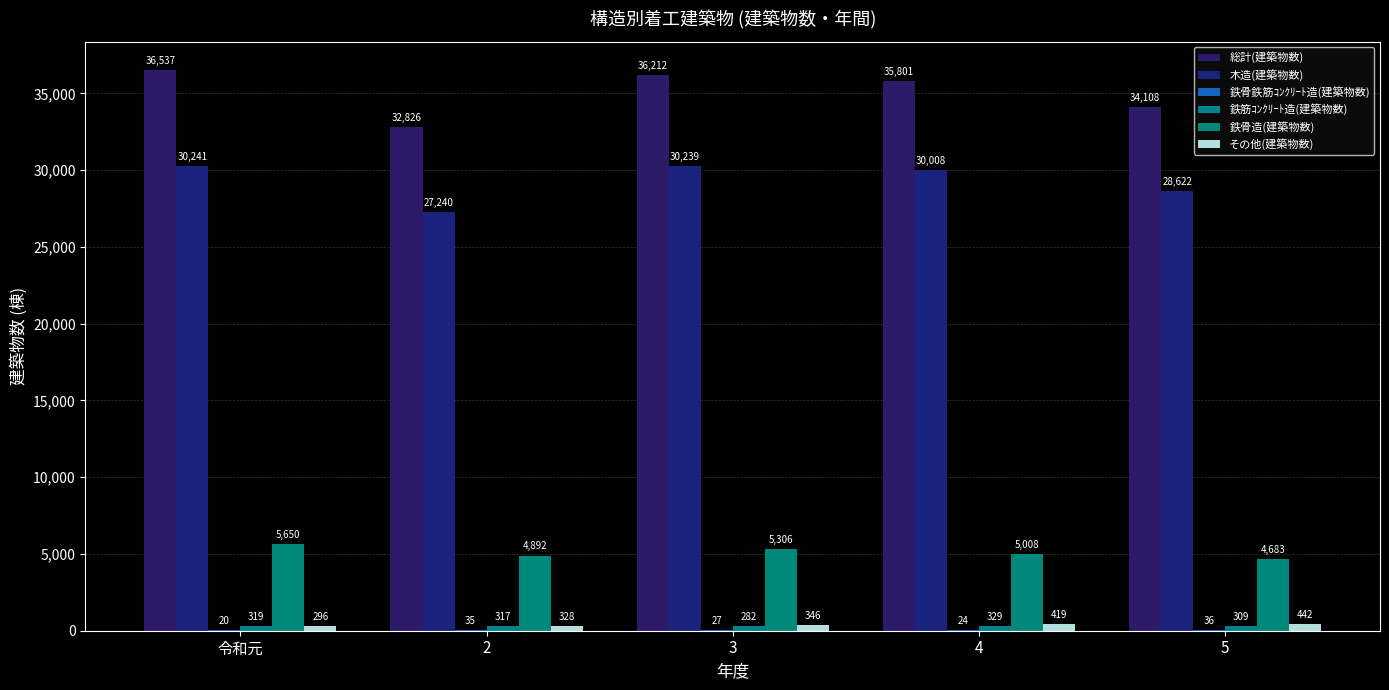

Rank the categories by 鉄骨鉄筋ｺﾝｸﾘｰﾄ造(建築物数) value from lowest to highest.

令和元, 4, 3, 2, 5